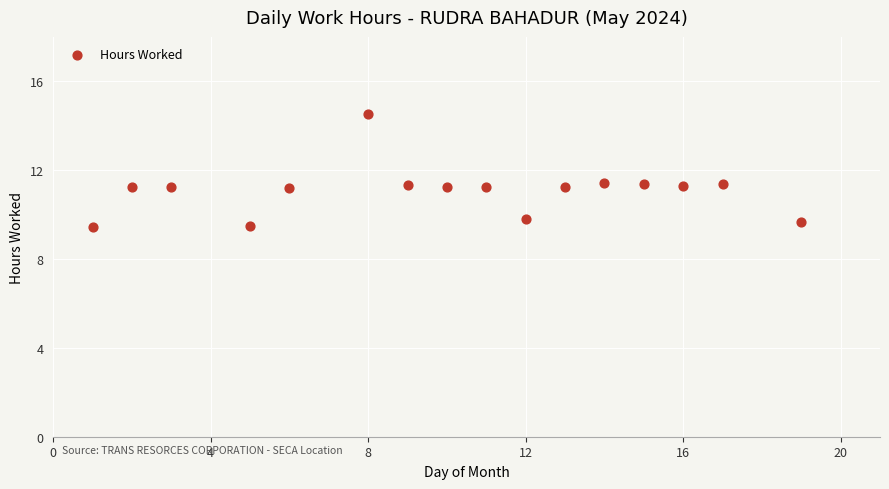

What is the range of X values (max minus min)?

18.0